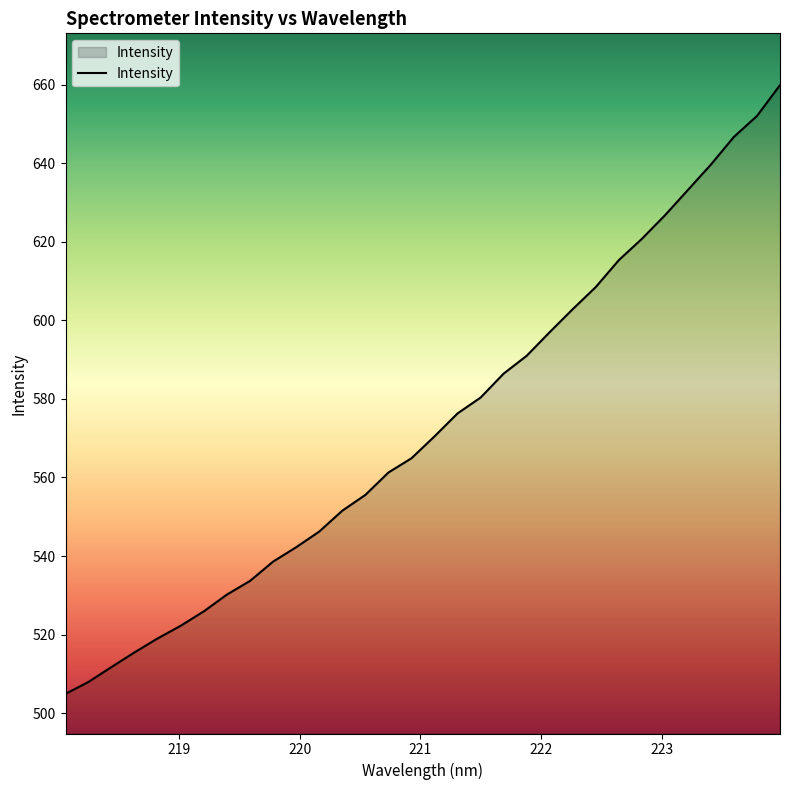

Reading left to right, transcribe all the data shown in this chart.

504.9	507.9	511.7	515.5	519.0	522.3	525.9	530.2	533.7	538.6	542.2	546.2	551.5	555.6	561.3	564.9	570.5	576.3	580.4	586.5	591.0	597.0	602.9	608.5	615.4	620.8	626.8	633.2	639.7	646.8	652.1	659.9